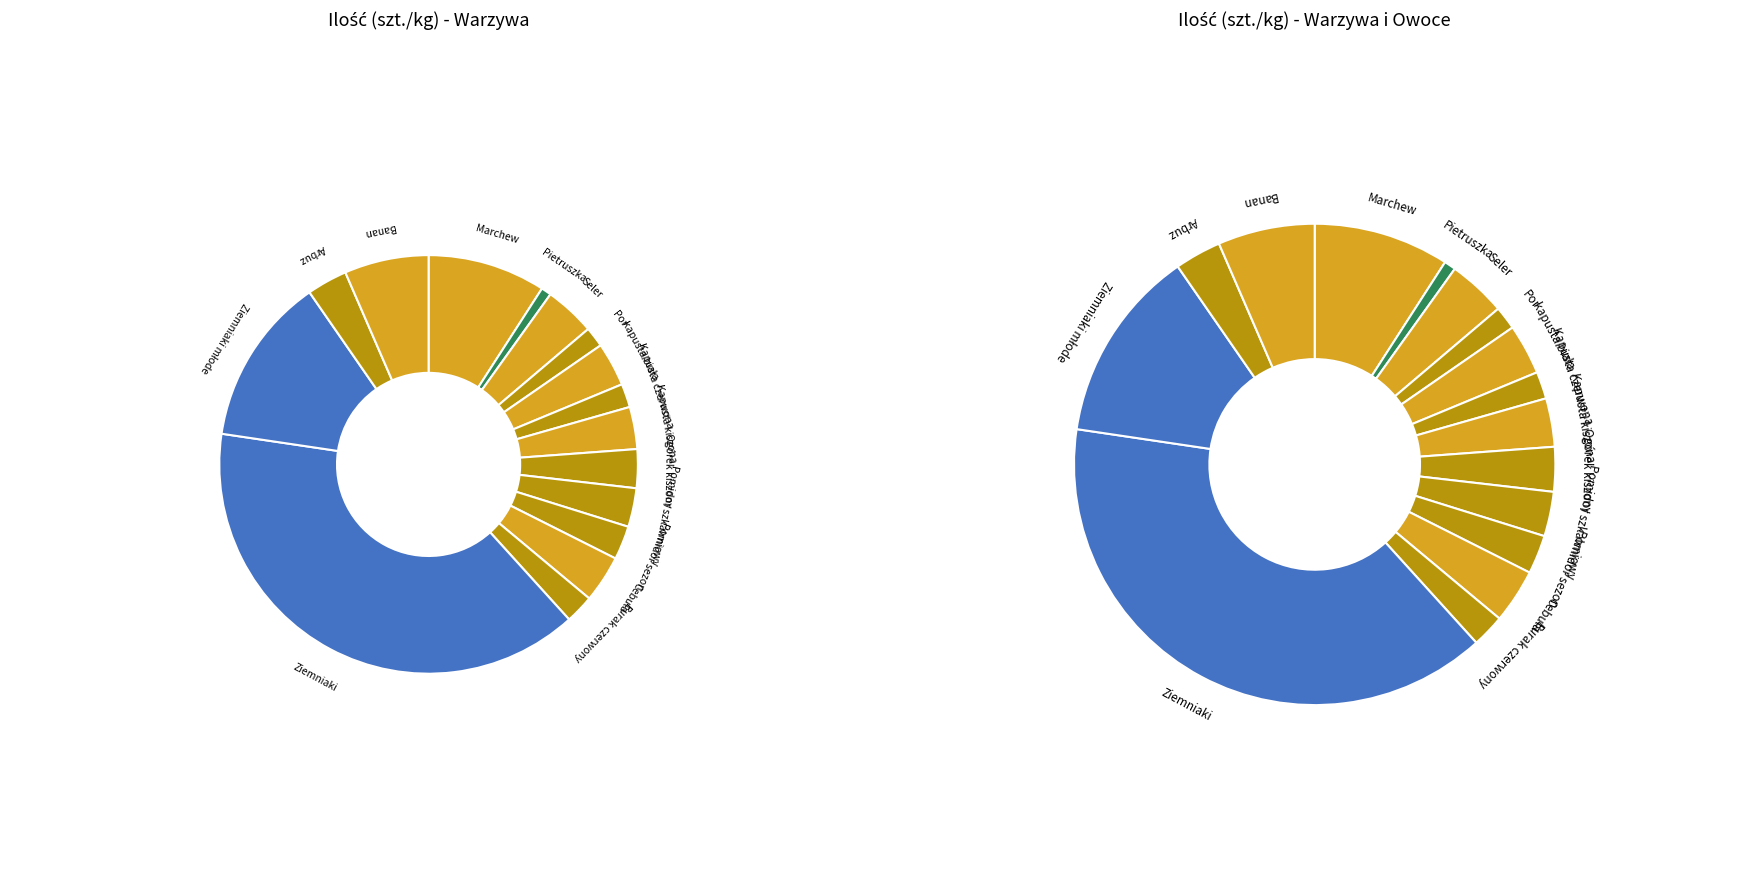

Rank the categories by value from highest to lowest.

Ziemniaki, Ziemniaki młode, Marchew, Banan, Seler, Cebula, kapusta biała, Kapusta kiszona, Arbuz, Ogórek kiszony, Pomidor szkalrniowy, Pomidor sezon, Burak czerwony, Kapusta czerwona, Por, Pietruszka